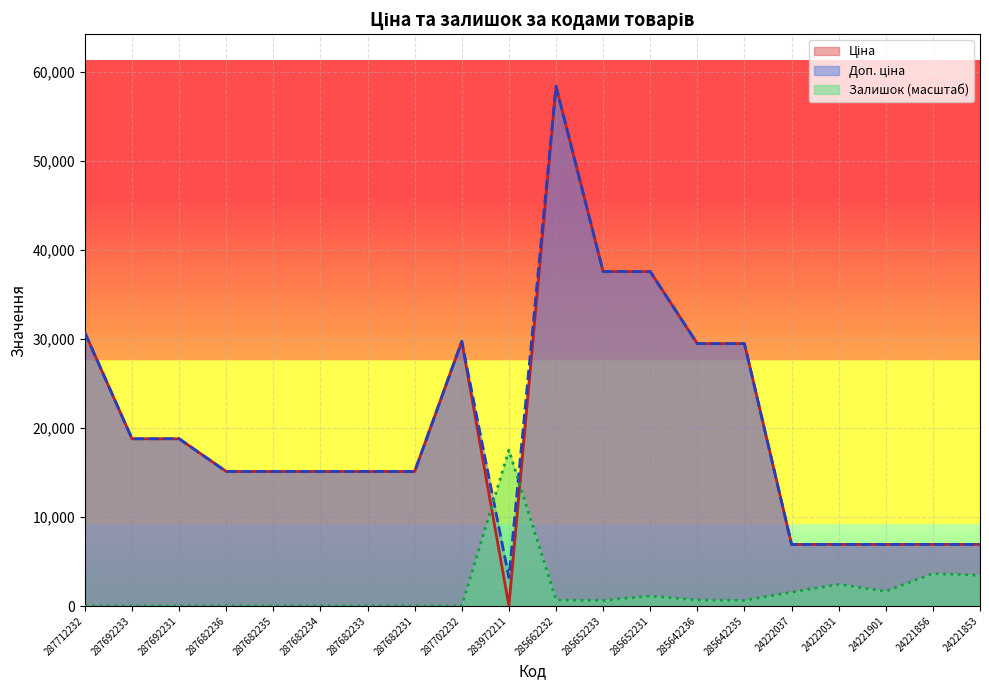

Between which two adjacent categories do Залишок and Доп. ціна first intersect?

287702232 and 283972211